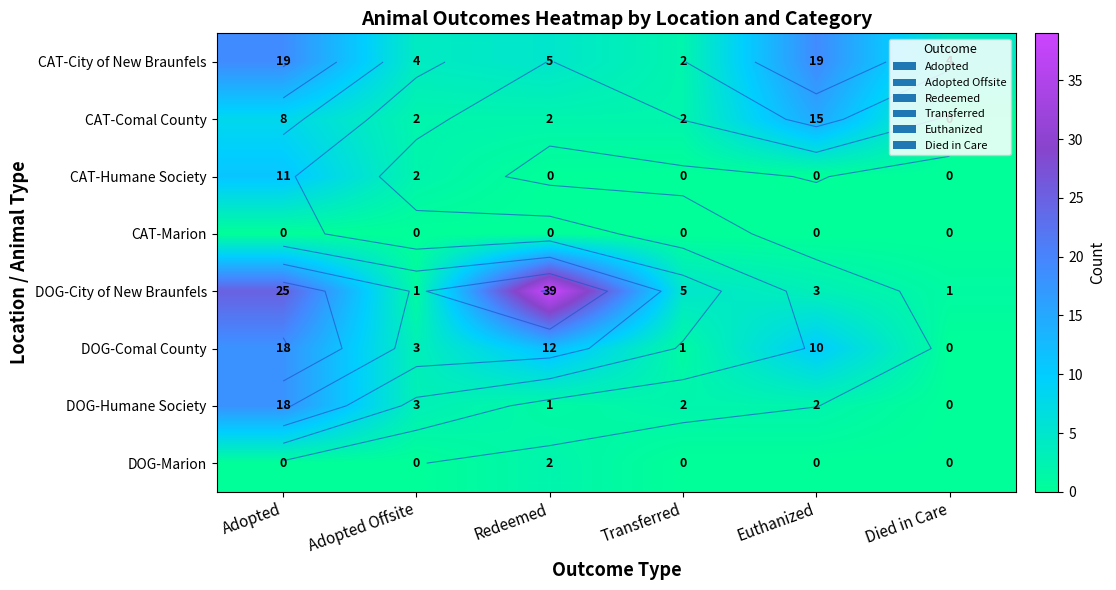

What is the sum of the DOG-Comal County values at Died in Care and Transferred?

1